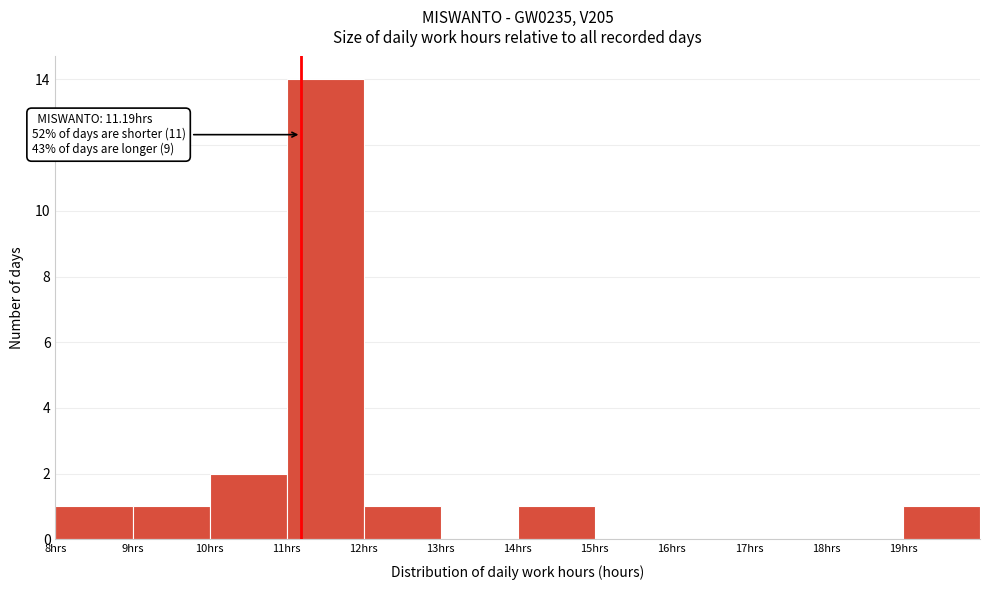

Which range on the x-axis has the tallest bar?

11 to 12